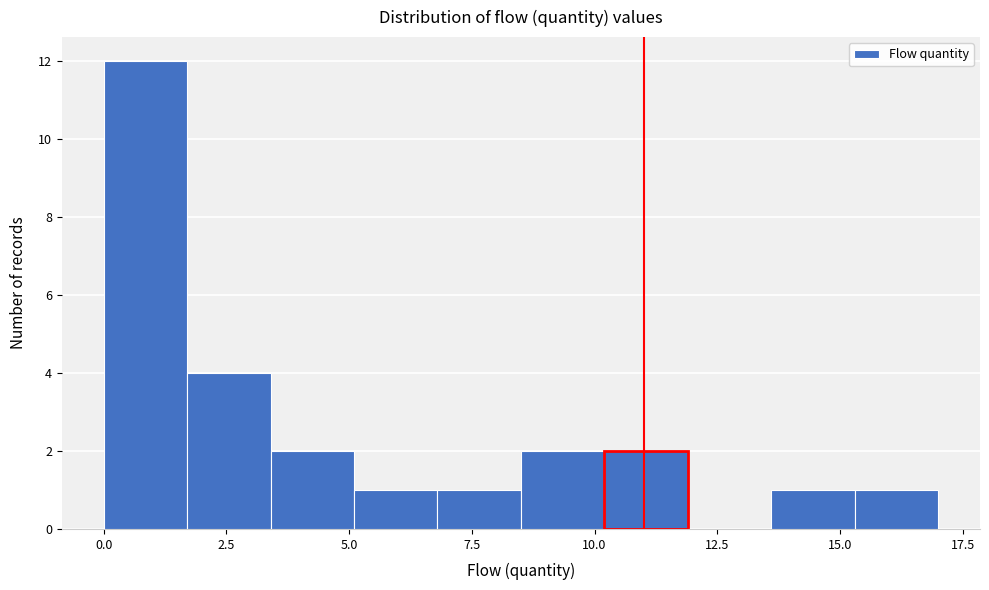

Around what value on the x-axis is the tallest bar? Give the approximate position of its centre, as read against the axis.

1.0